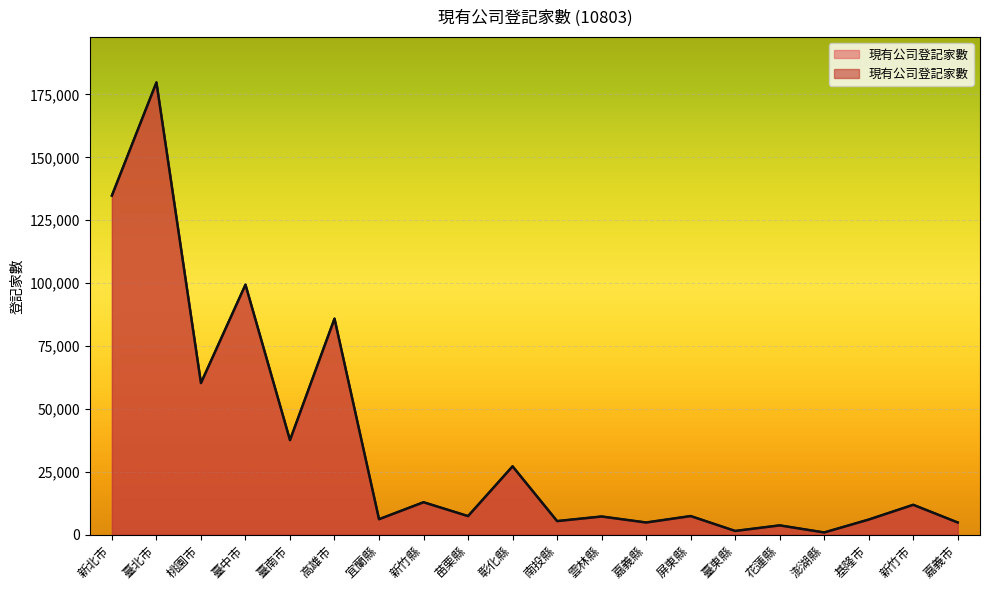

What is the difference between the values at 屏東縣 and 宜蘭縣?

1257